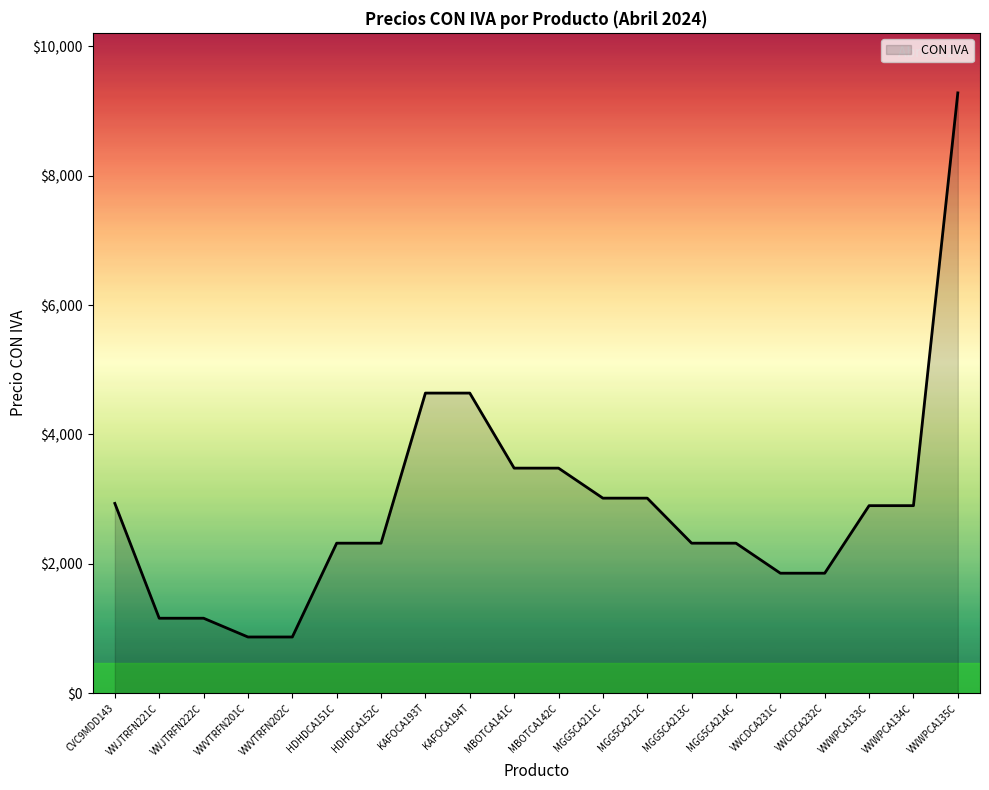

True or false: the data shows 3480.0 at MBOTCA141C.

True